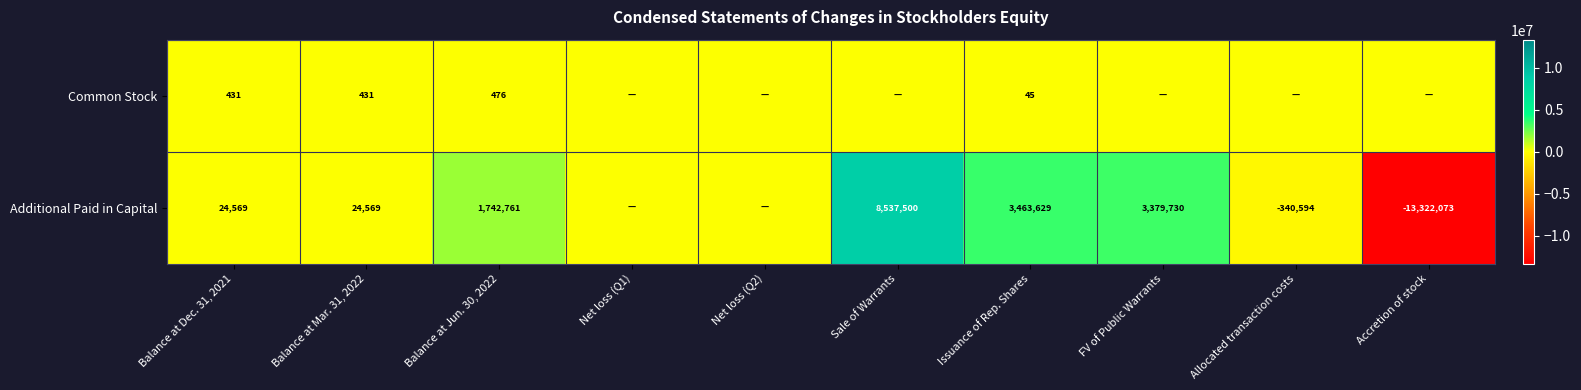

Between FV of Public Warrants and Sale of Warrants, which is larger?

FV of Public Warrants